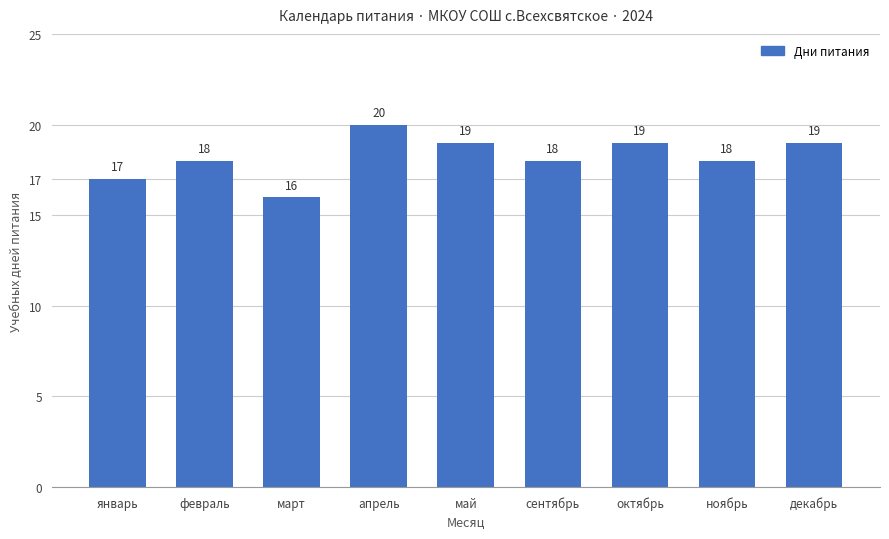

What is the label of the 8th bar from the right?

февраль